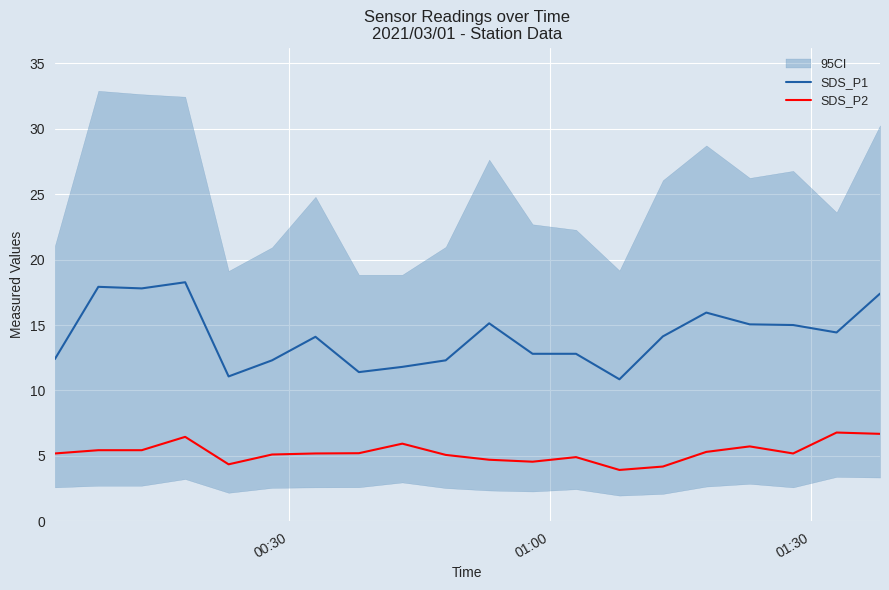

What is the minimum value for SDS_P2?

3.9